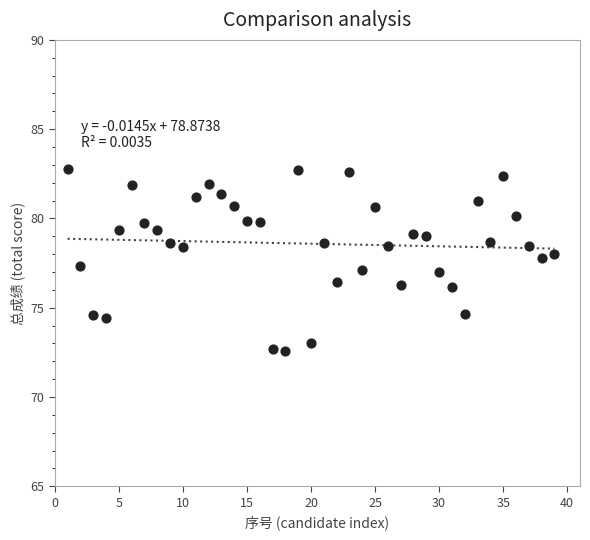

What is the range of X values (max minus min)?

38.0